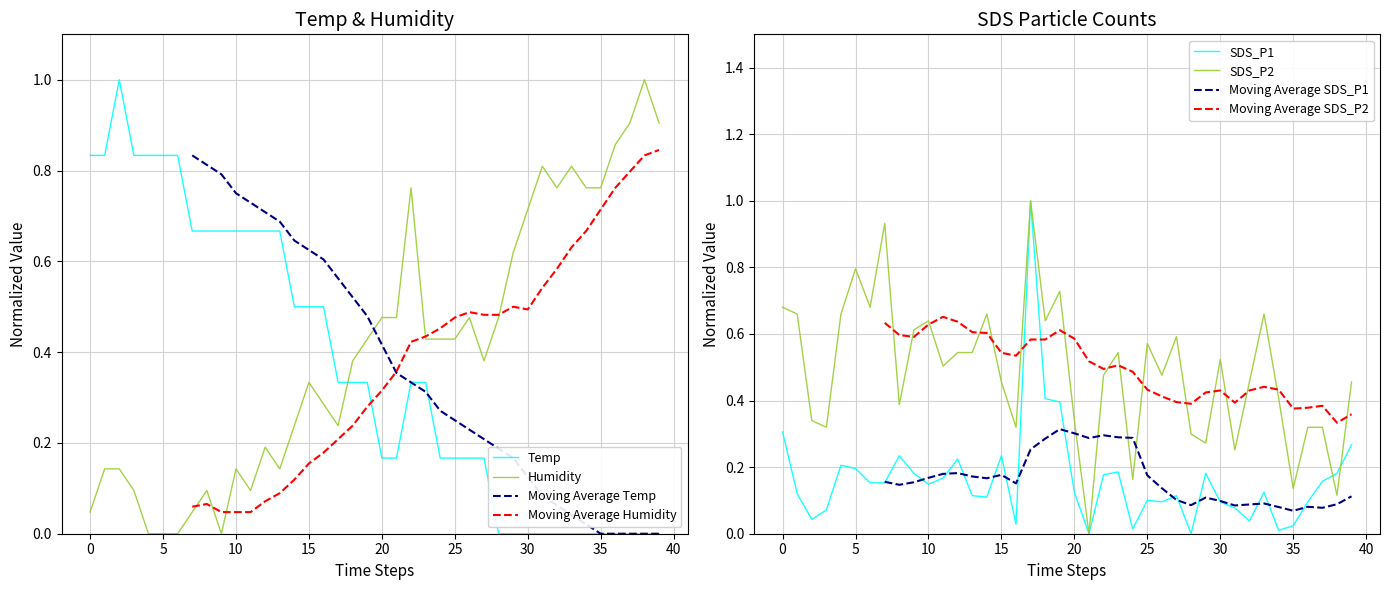

After their last crossing, which series has the higher values: Temp or Humidity?

Humidity